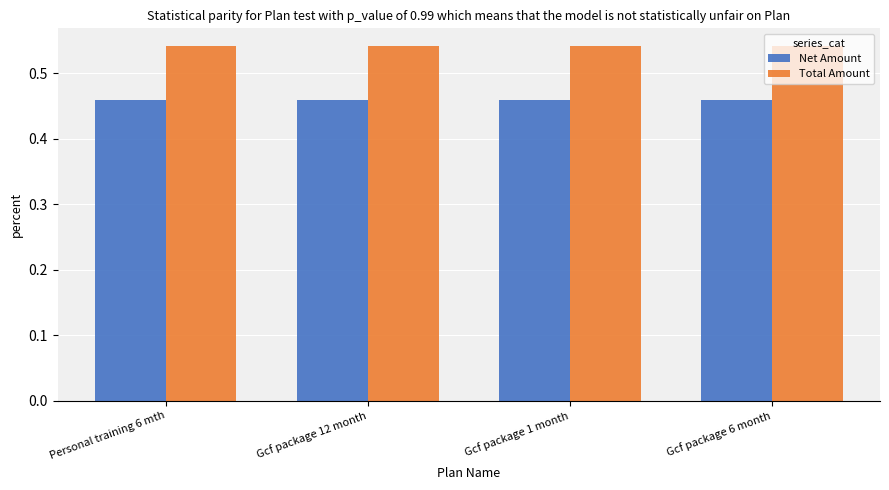

How many bars are there in total?

8